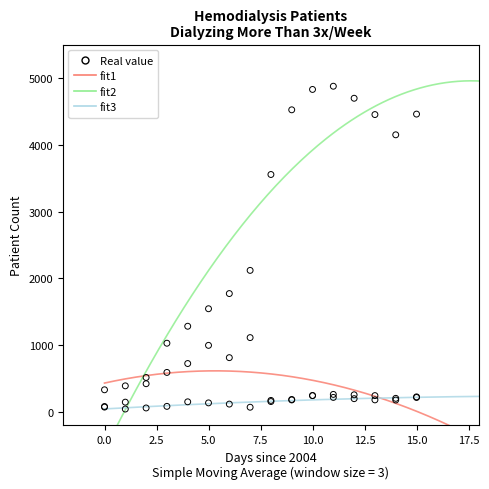

Across all series, what Y value is closest to 2460?

2120